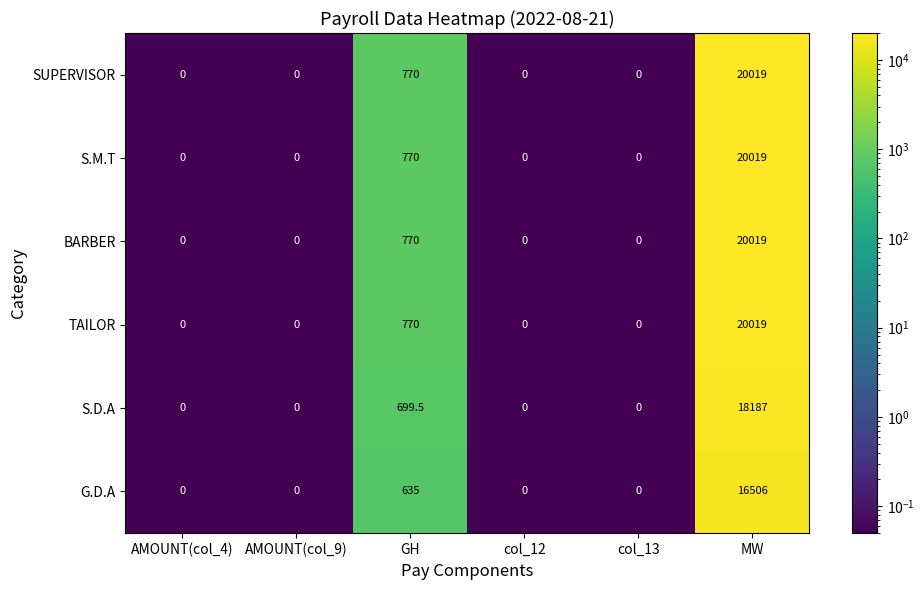

At which category is the sum across all series the highest?

MW